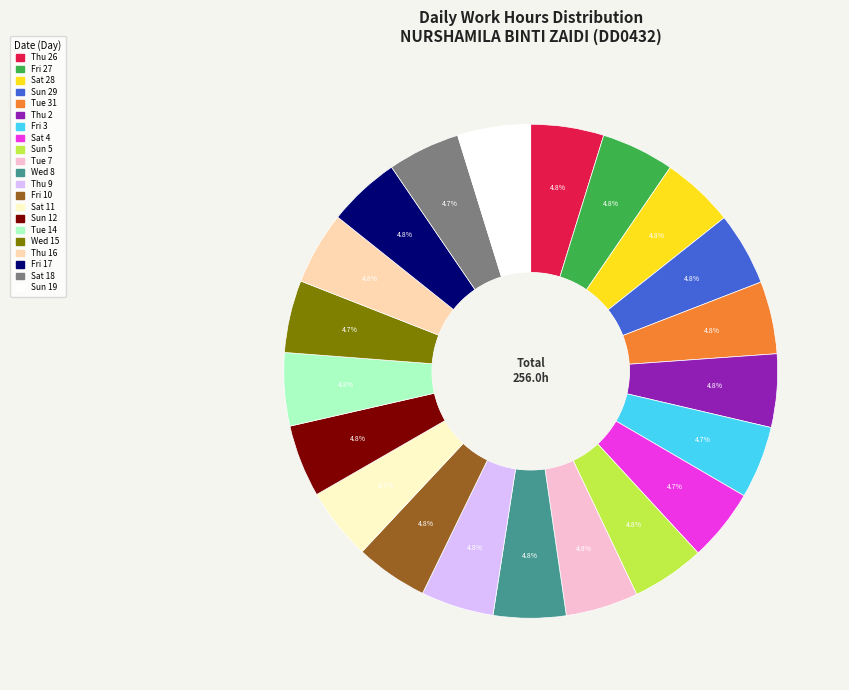

Does any single category account for the majority?

No